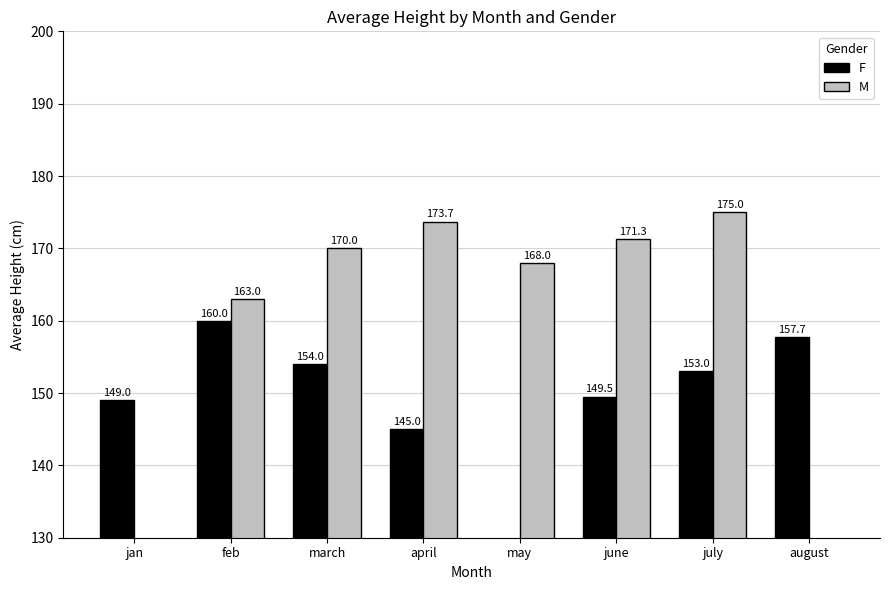

What is the sum of the M values at may and april?

341.7